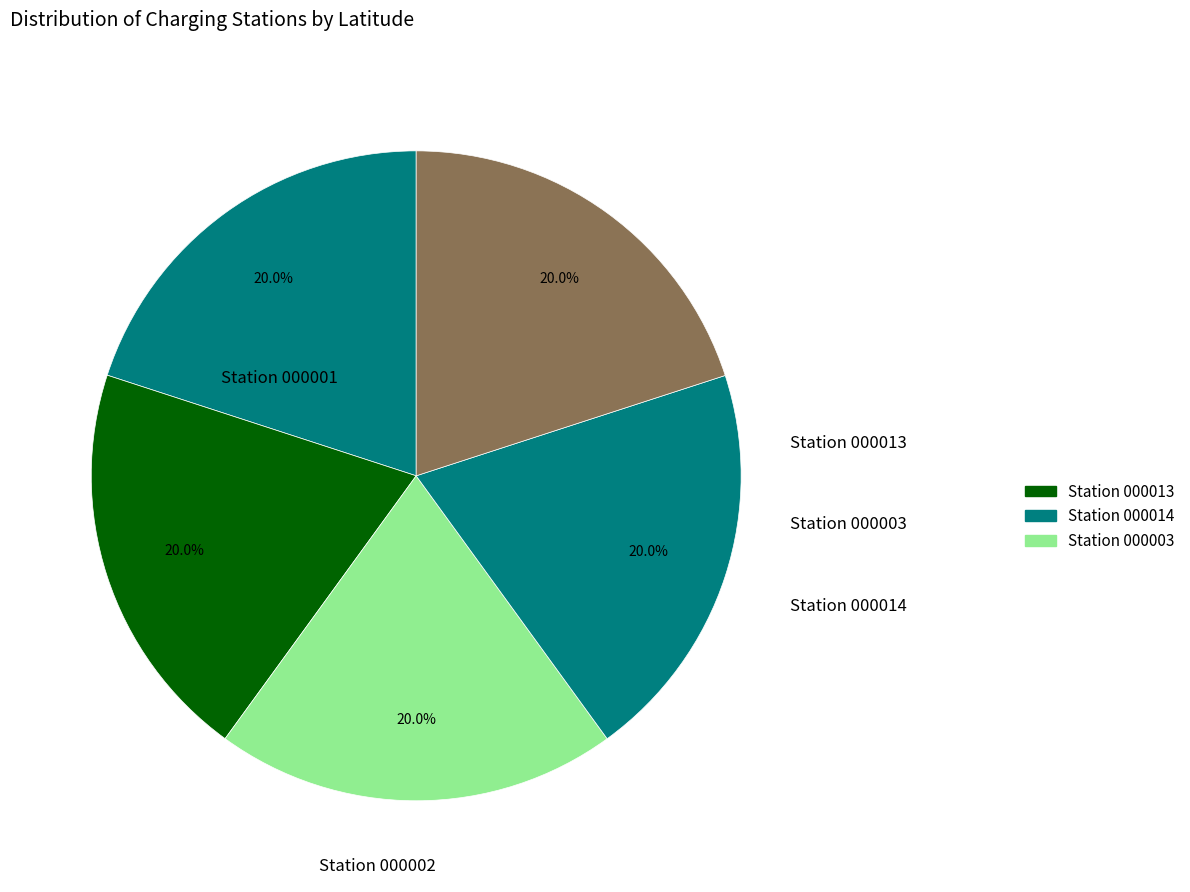

How many segments does this pie chart have?

5